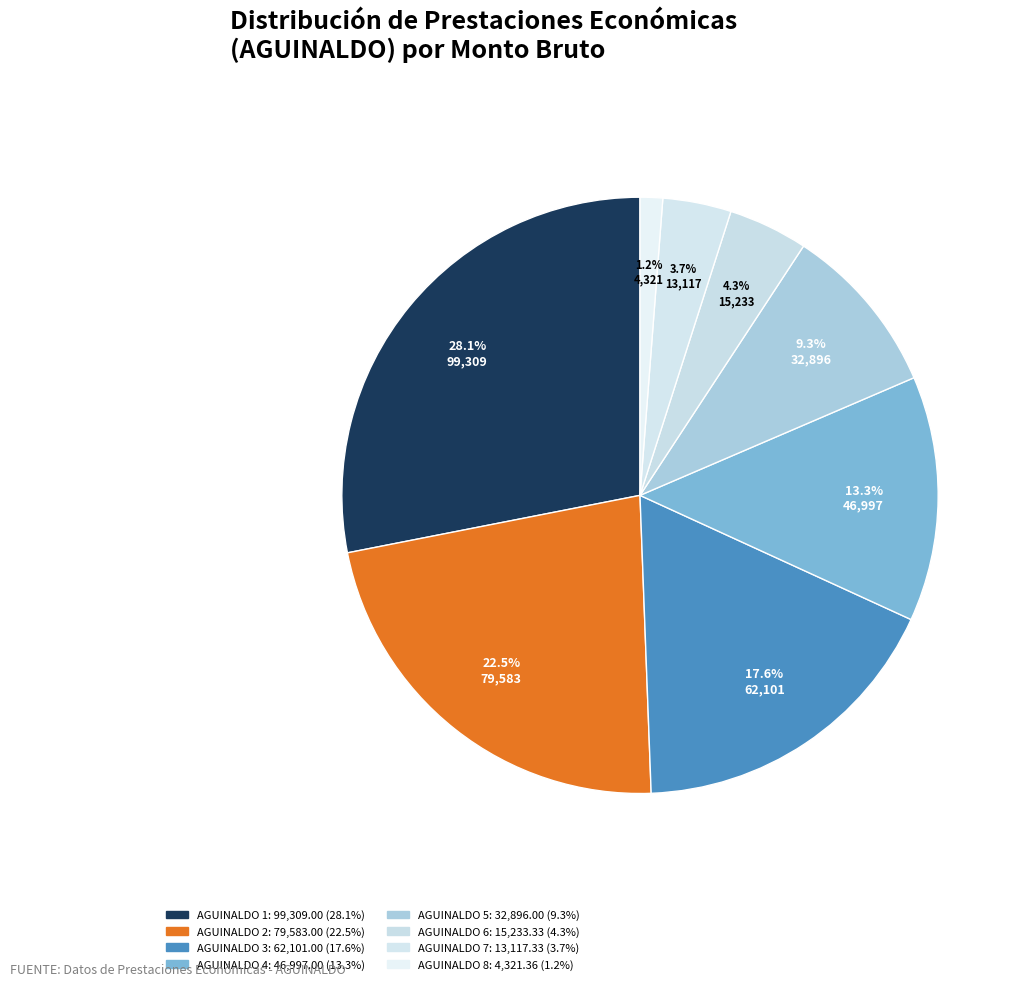

Is there any slice that represents more than half of the pie?

No